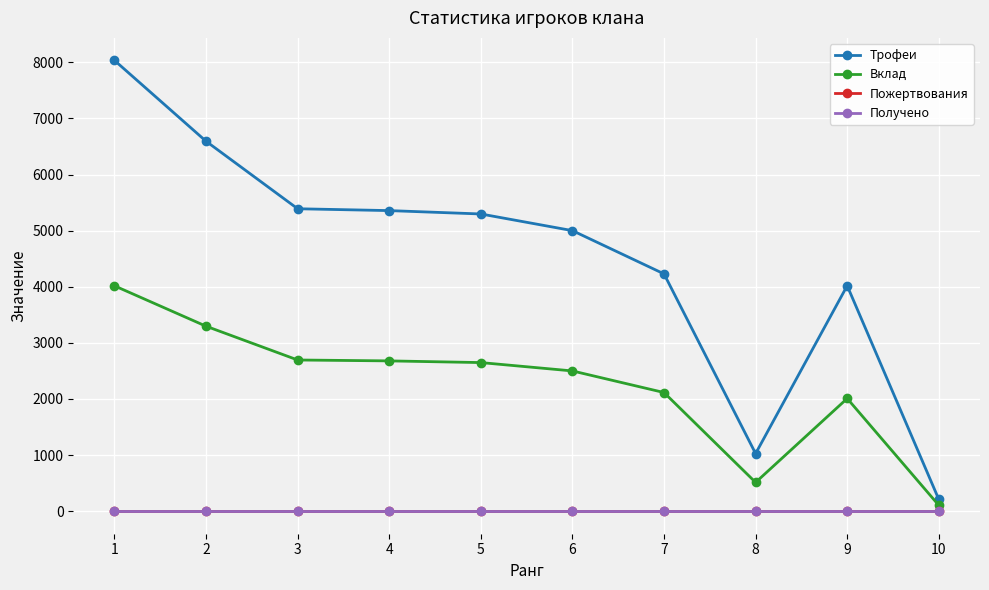

Does the chart have visible grid lines?

Yes